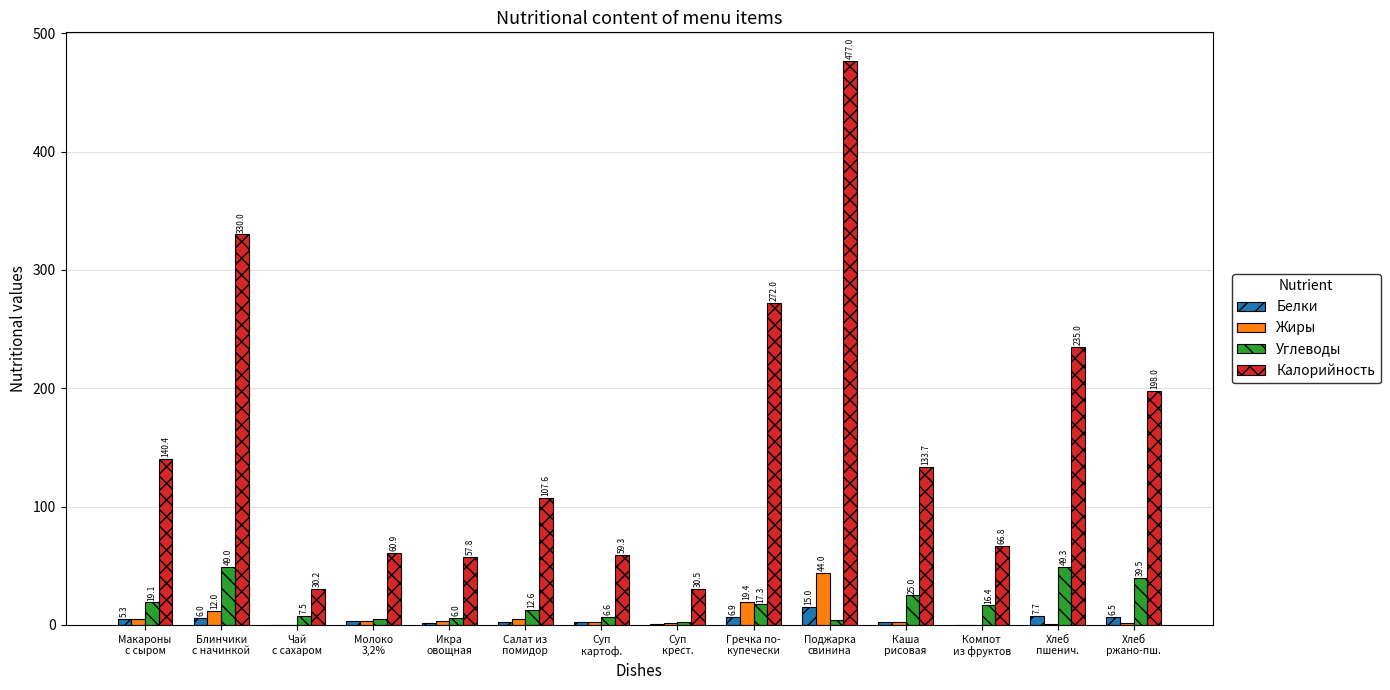

Which category has the highest value across all series?

Поджарка
свинина